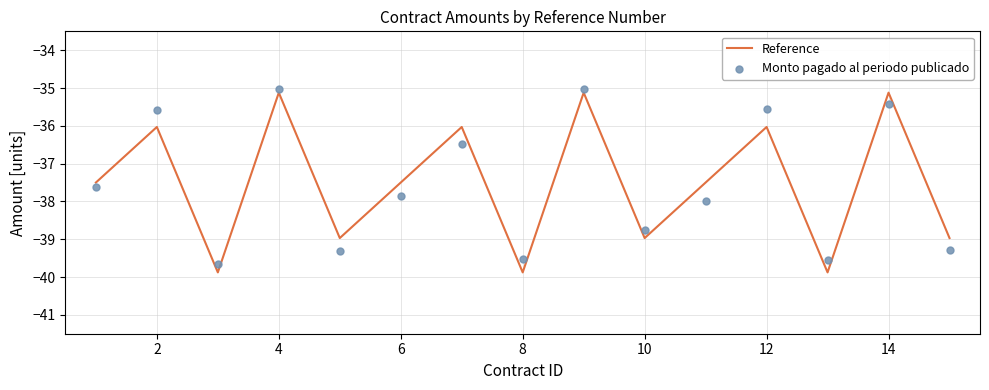

What is the total value across all series at 2?

-71.6